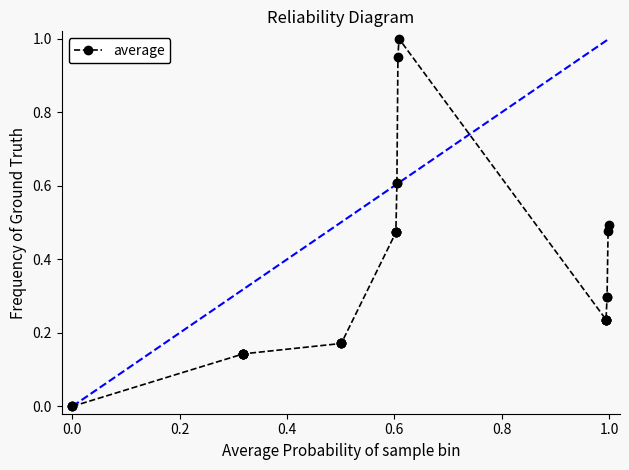

What is the sum of all values?

9.3